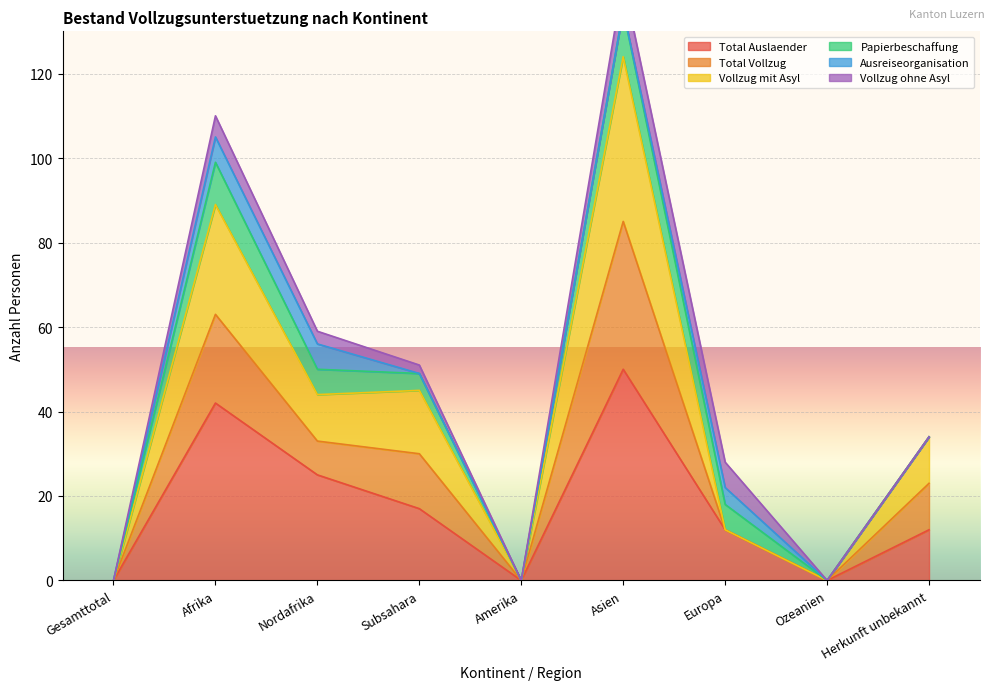

True or false: Total Auslaender and Total Vollzug cross at least once.

False